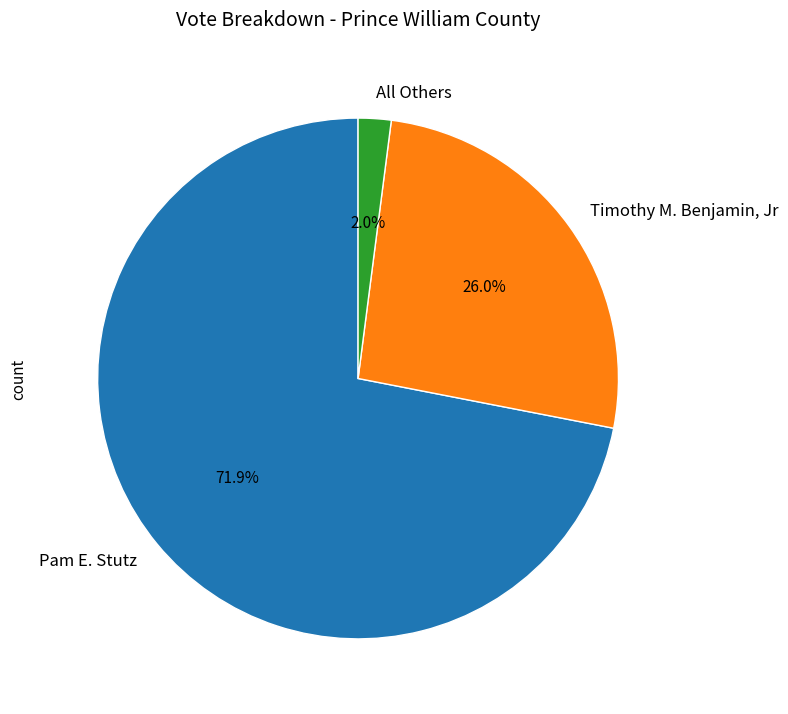

The Pam E. Stutz slice represents 72% of the pie. True or false?

True